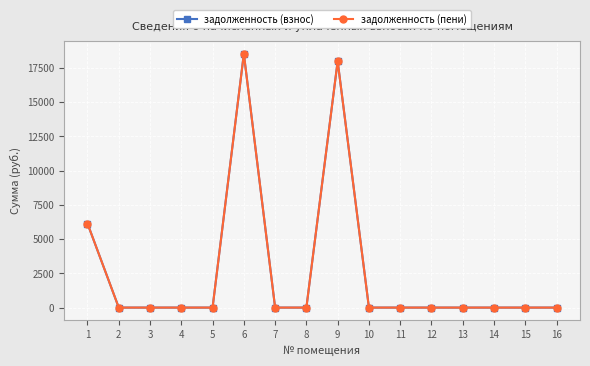

Does the chart have visible grid lines?

Yes